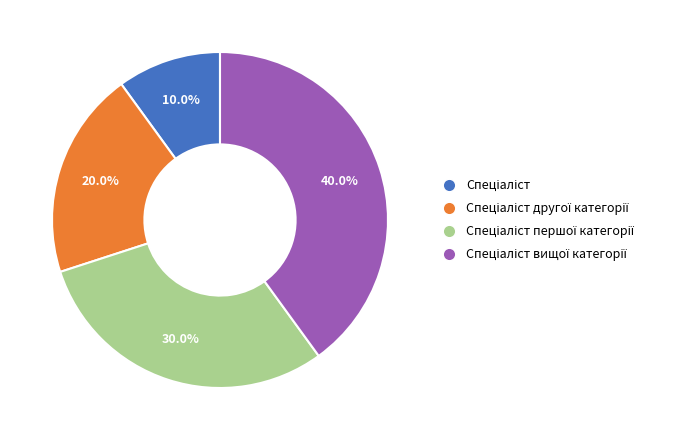

Is there any slice that represents more than half of the pie?

No